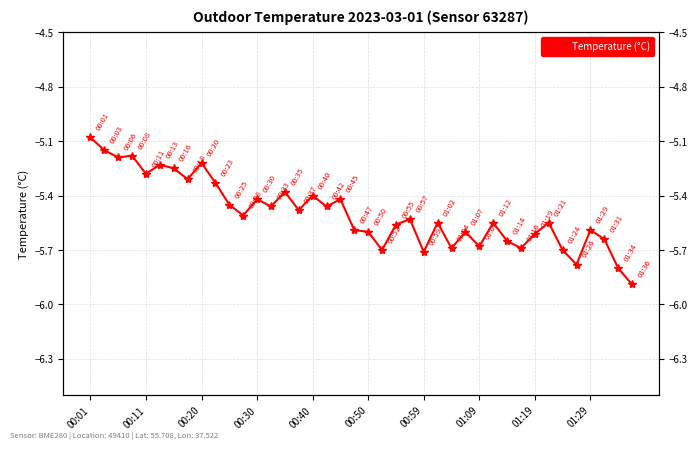

The value at 35 is -8.3. True or false?

False